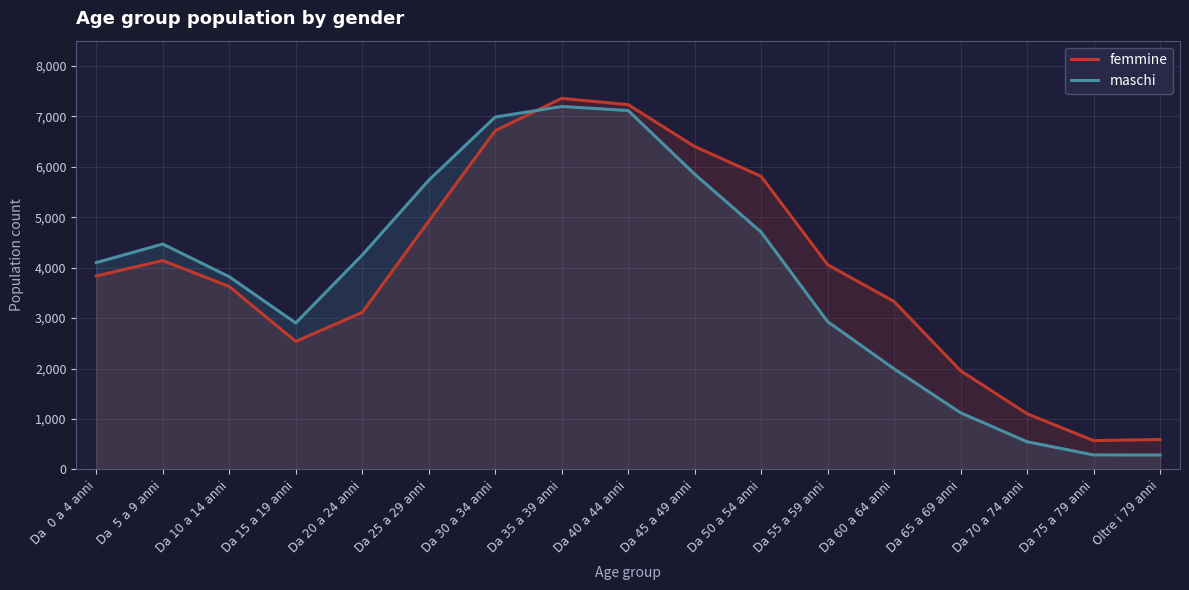

Rank the series by their average value, from highest to lowest.

femmine, maschi